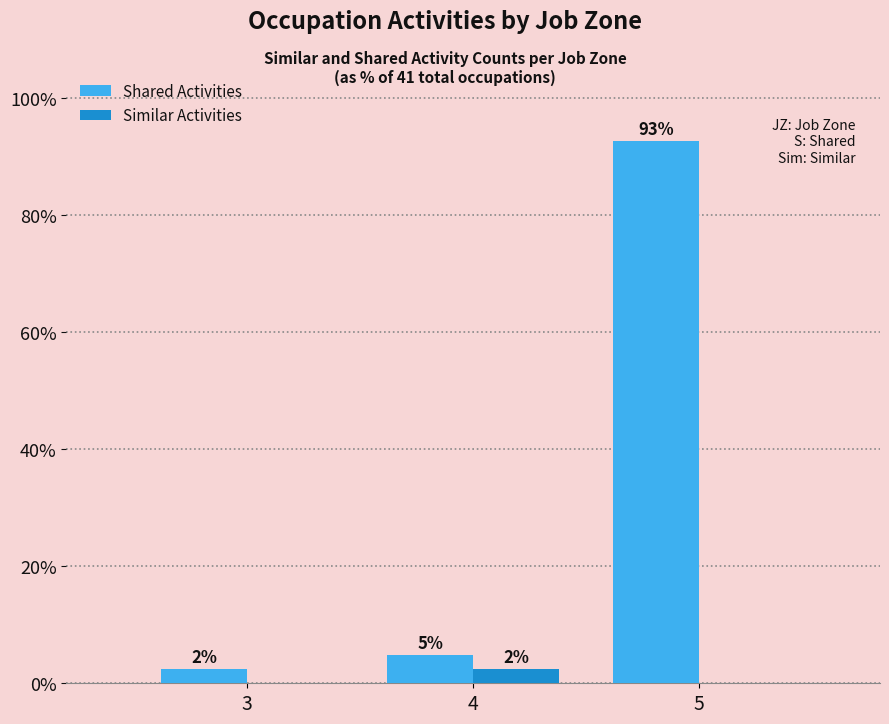

At which category is the sum across all series the highest?

5